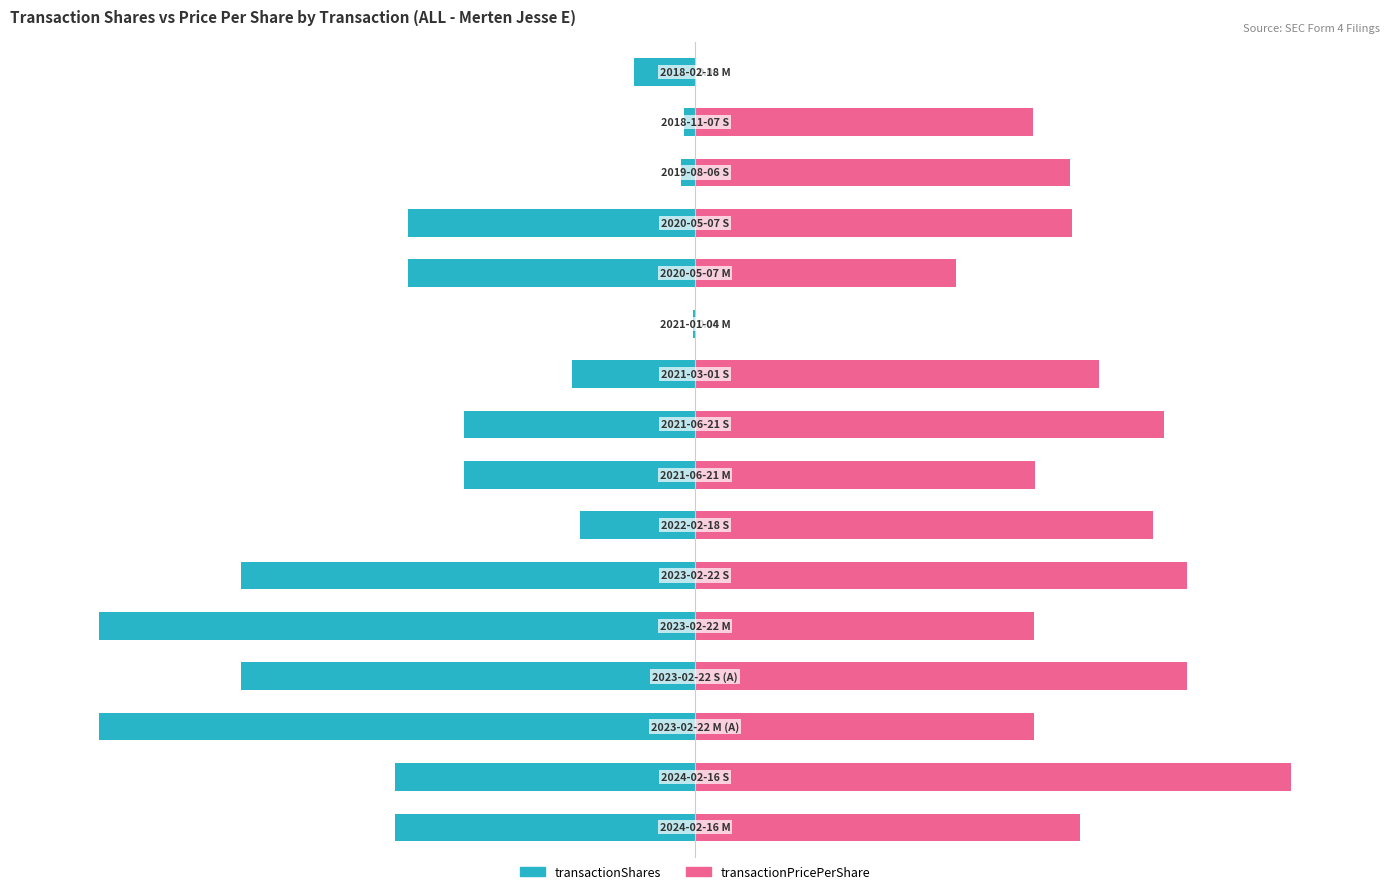

Rank the categories by transactionShares value from highest to lowest.

10, 14, 13, 15, 6, 9, 7, 8, 11, 12, 0, 1, 3, 5, 2, 4